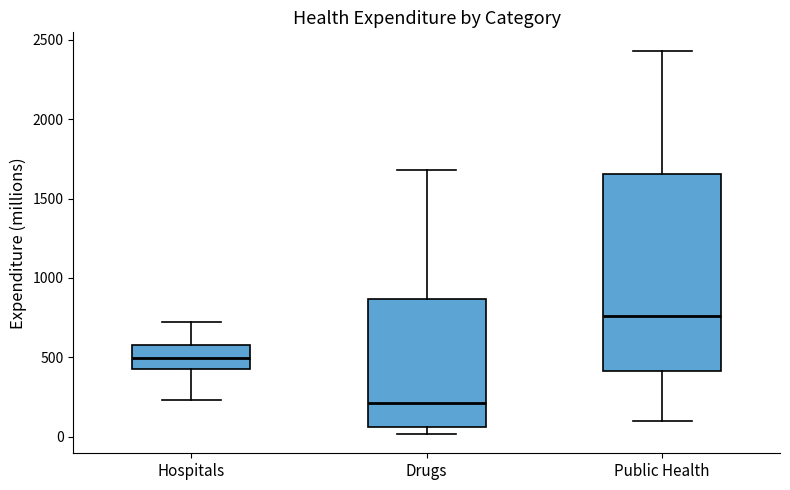

Comparing the boxes themselves (not the whiskers), which one is the tallest?

Public Health